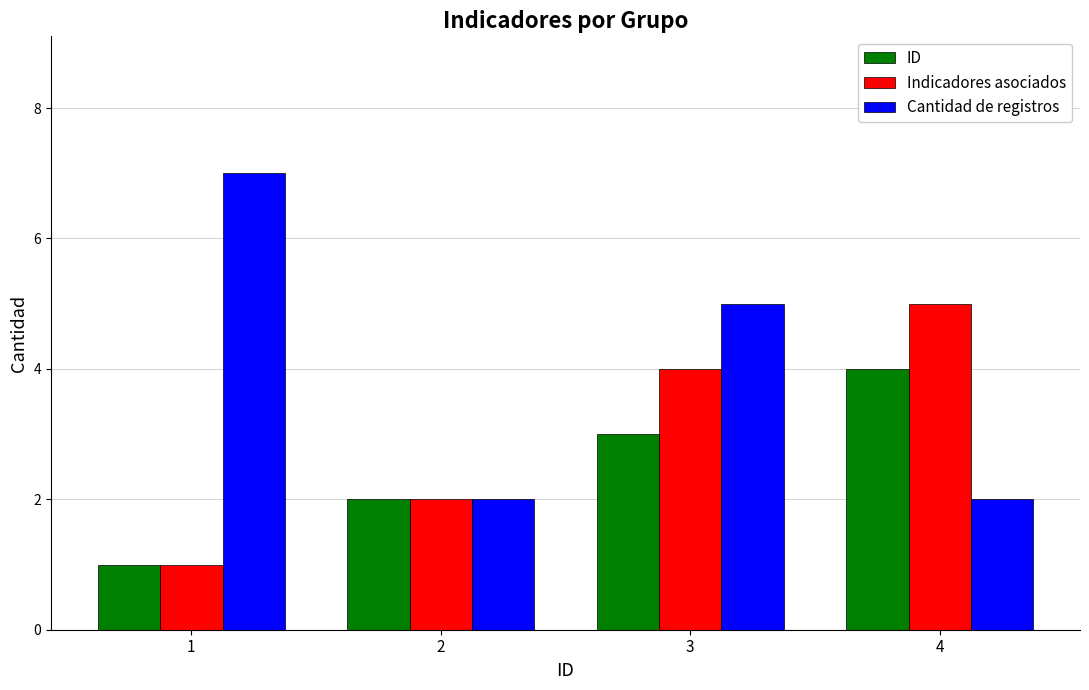

Where is Indicadores asociados nearest to the value 3?

2